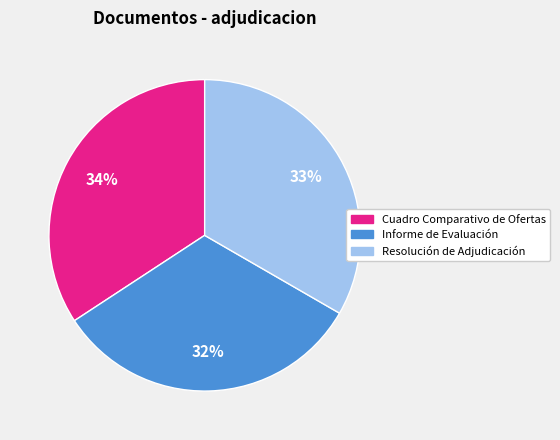

Is the sum of Cuadro Comparativo de Ofertas and Informe de Evaluación greater than half?

Yes